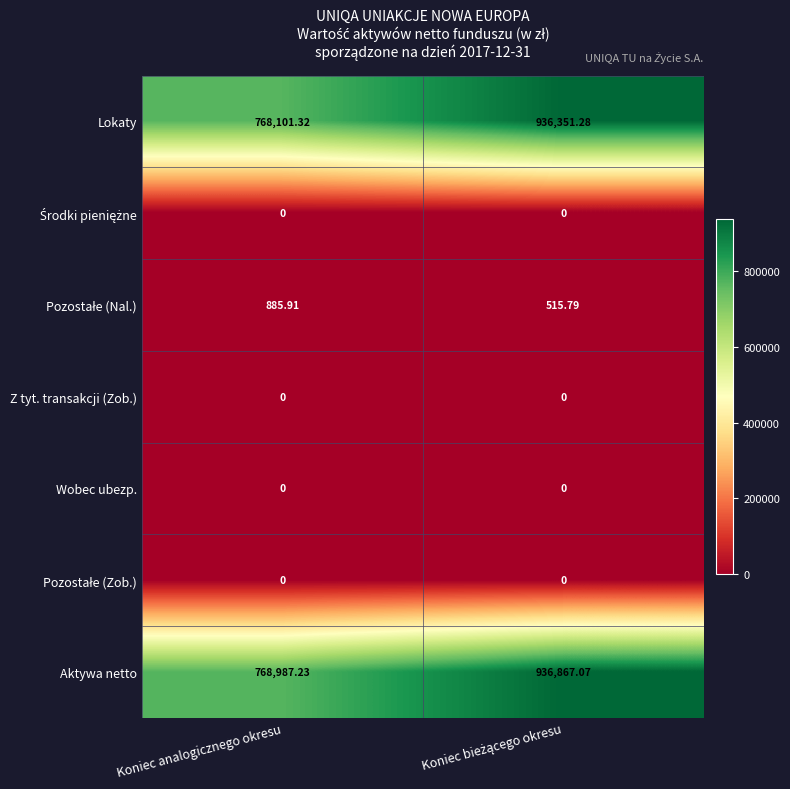

Which series has the largest total across all categories?

Aktywa netto